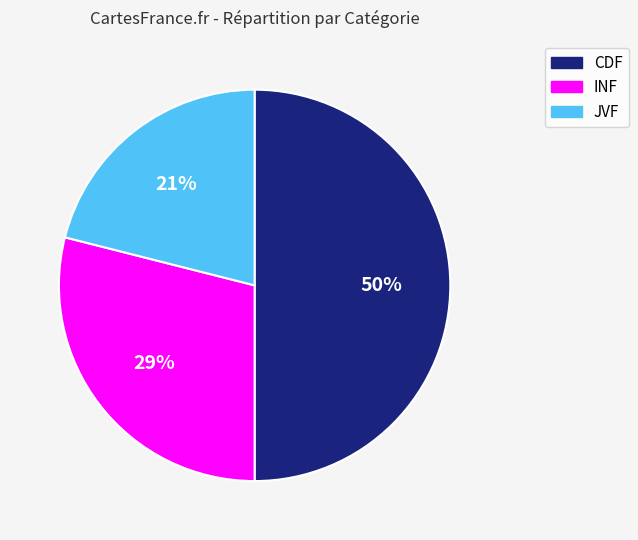

Does INF represent more than half of the total?

No